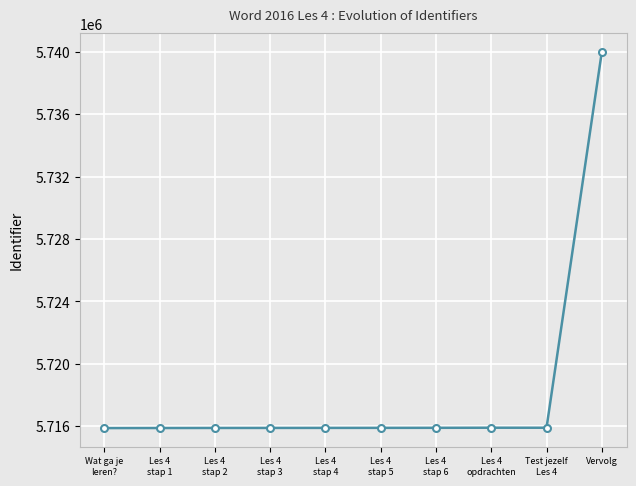

Is it true that the value at Vervolg is 10170172?

False